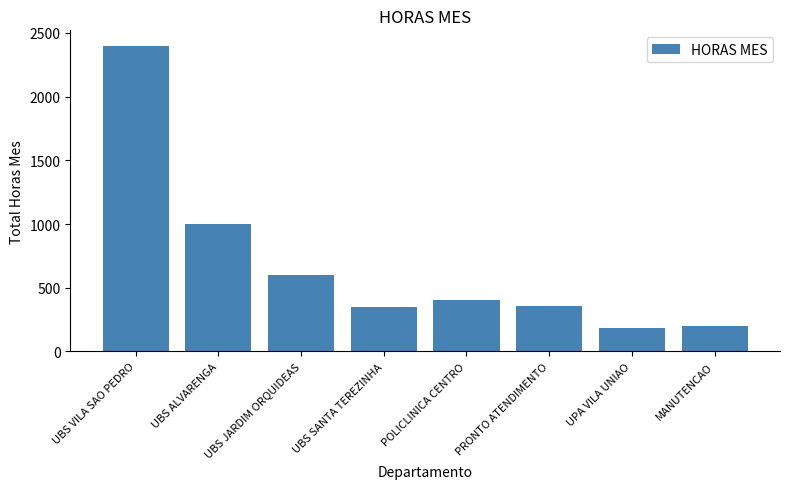

The chart shows a value of 1698 at UBS ALVARENGA. True or false?

False